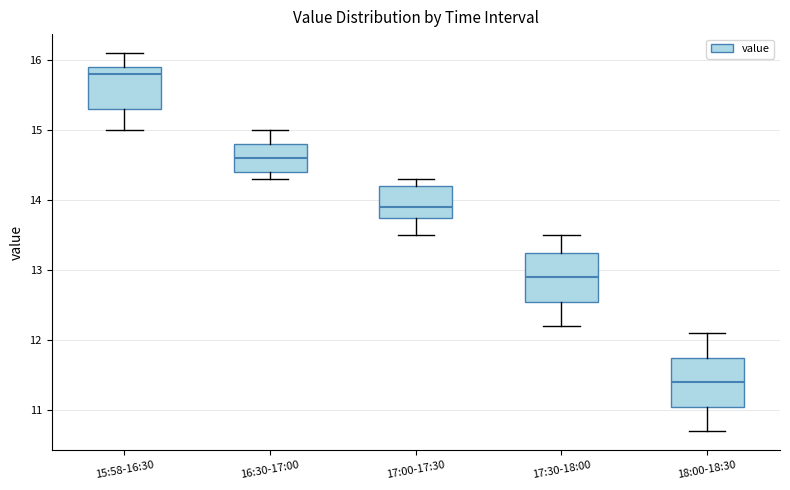

Reading left to right, transcribe this box plot: for each box, give where its median line is, the range the box spans, and where its two whiskers end, as read against the y-axis. The values are not printed on the chart, so give them approximately, as read against the axis.

15:58-16:30: median 15.8, box 15.3 to 15.9, whiskers 15.0 to 16.1
16:30-17:00: median 14.6, box 14.4 to 14.8, whiskers 14.3 to 15.0
17:00-17:30: median 13.9, box 13.8 to 14.2, whiskers 13.5 to 14.3
17:30-18:00: median 12.9, box 12.6 to 13.3, whiskers 12.2 to 13.5
18:00-18:30: median 11.4, box 11.1 to 11.8, whiskers 10.7 to 12.1